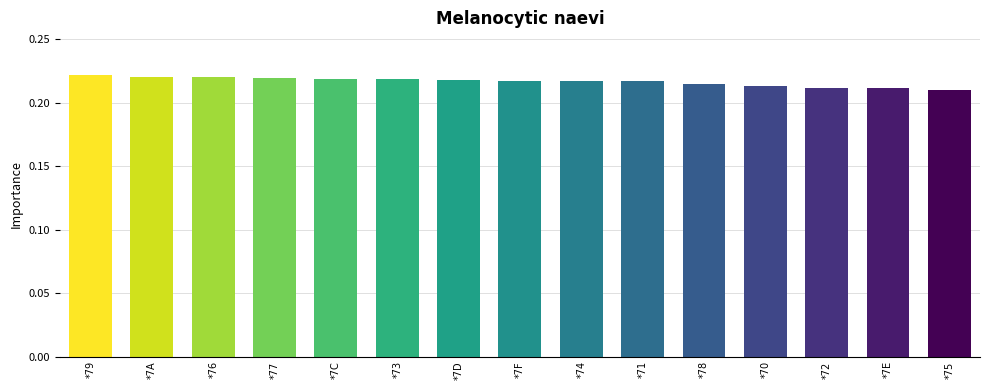

The chart shows a value of 0.1 at *73. True or false?

False